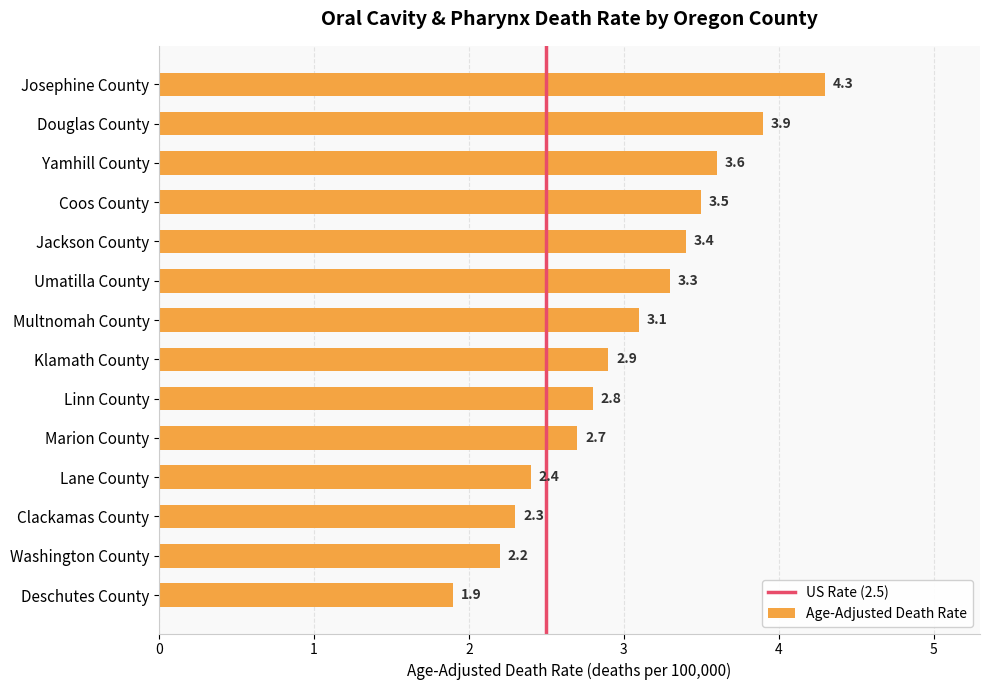

Rank the categories by value from highest to lowest.

Josephine County, Douglas County, Yamhill County, Coos County, Jackson County, Umatilla County, Multnomah County, Klamath County, Linn County, Marion County, Lane County, Clackamas County, Washington County, Deschutes County